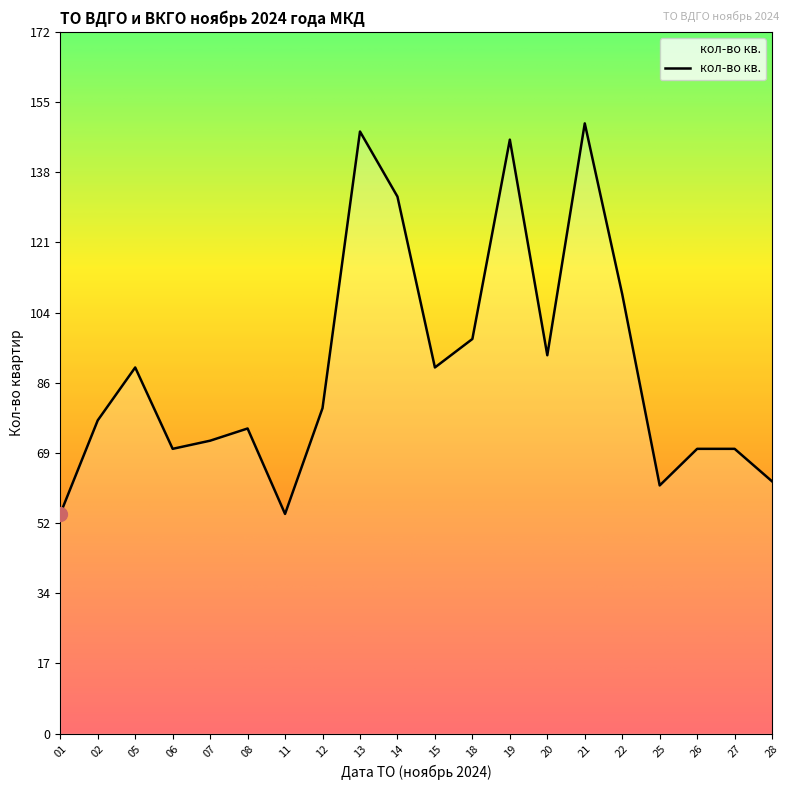

The value at 22 is 154. True or false?

False